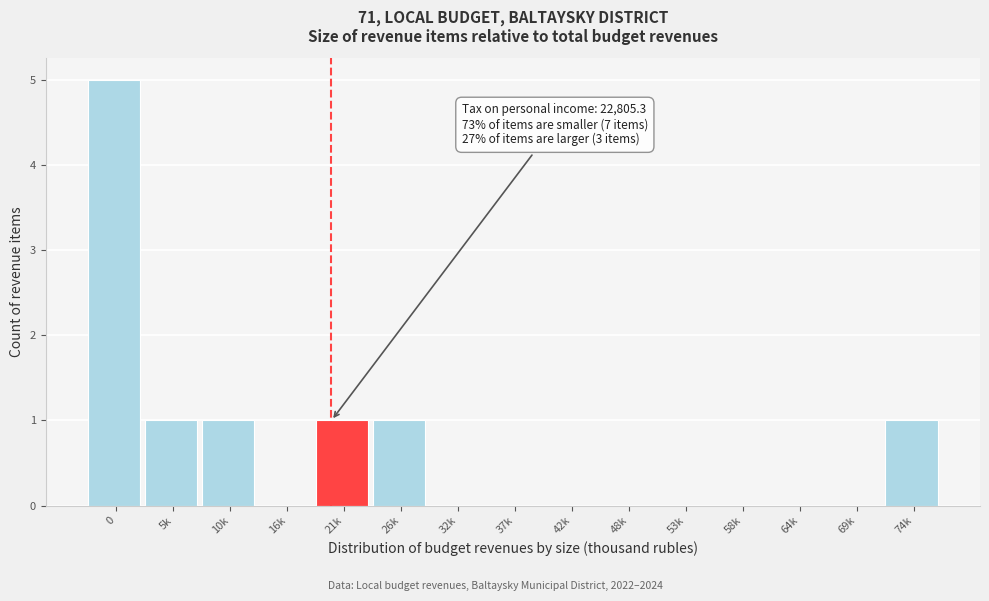

Reading left to right, list all the values displayed in this chart.

0=5	5k=1	10k=1	16k=0	21k=1	26k=1	32k=0	37k=0	42k=0	48k=0	53k=0	58k=0	64k=0	69k=0	74k=1